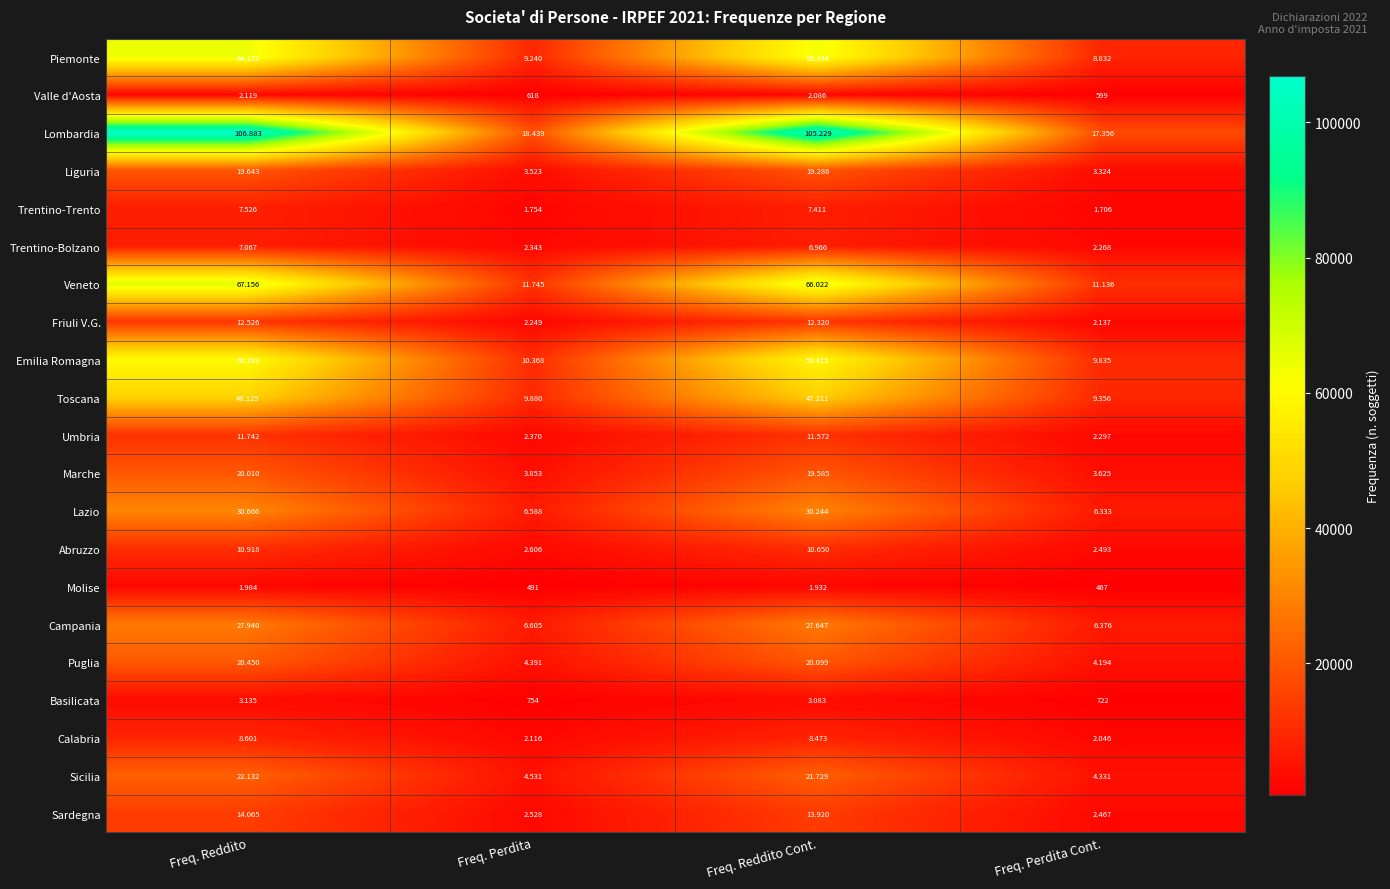

Which category has the highest value across all series?

Freq. Reddito